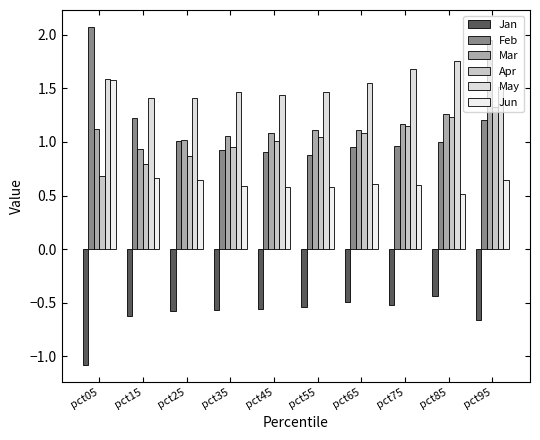

What is the minimum value for May?

1.4